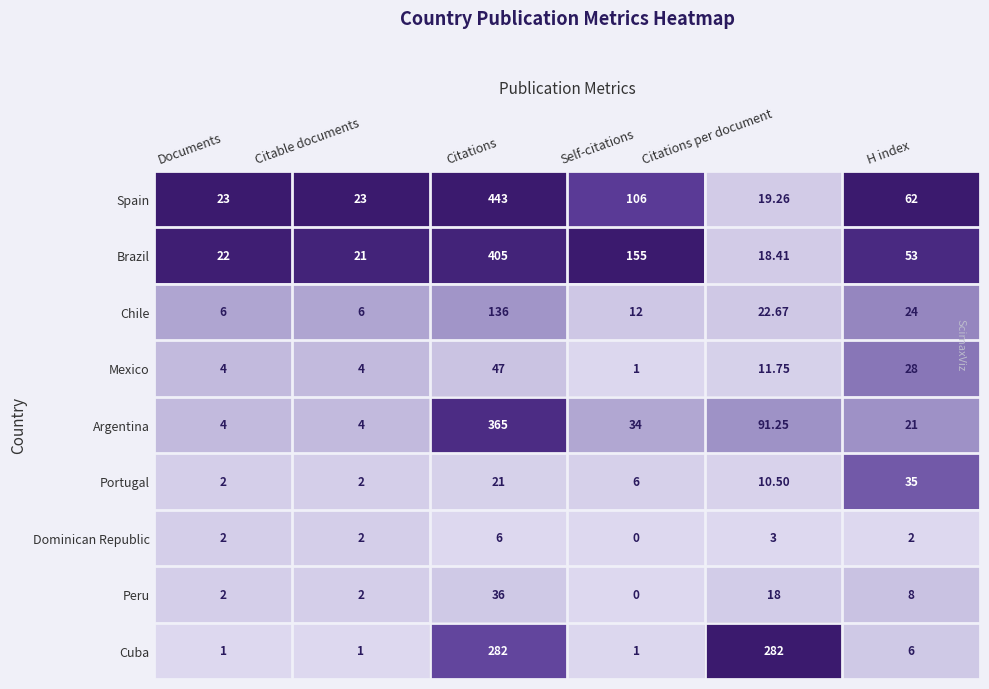

List the series in order of their peak value, lowest first.

Dominican Republic, Portugal, Peru, Mexico, Chile, Cuba, Argentina, Brazil, Spain